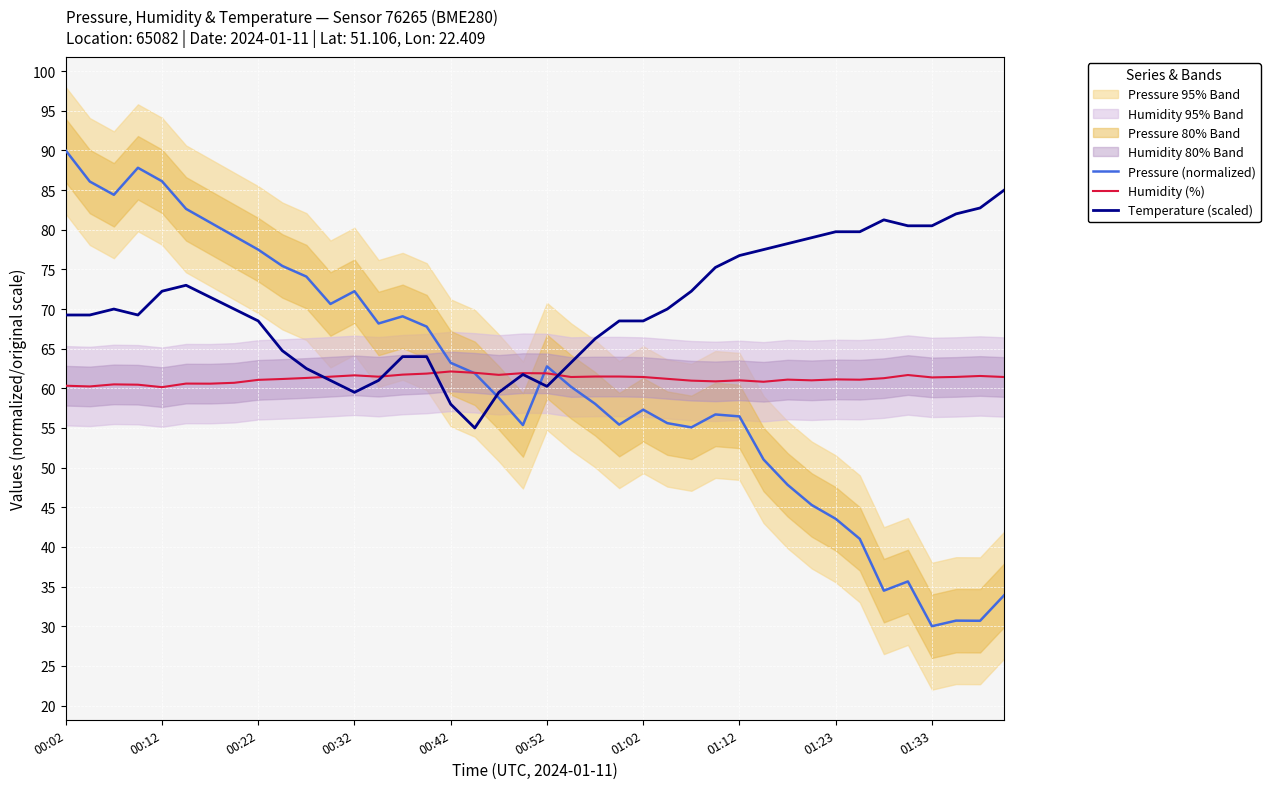

Does the chart display data point markers on the line(s)?

No